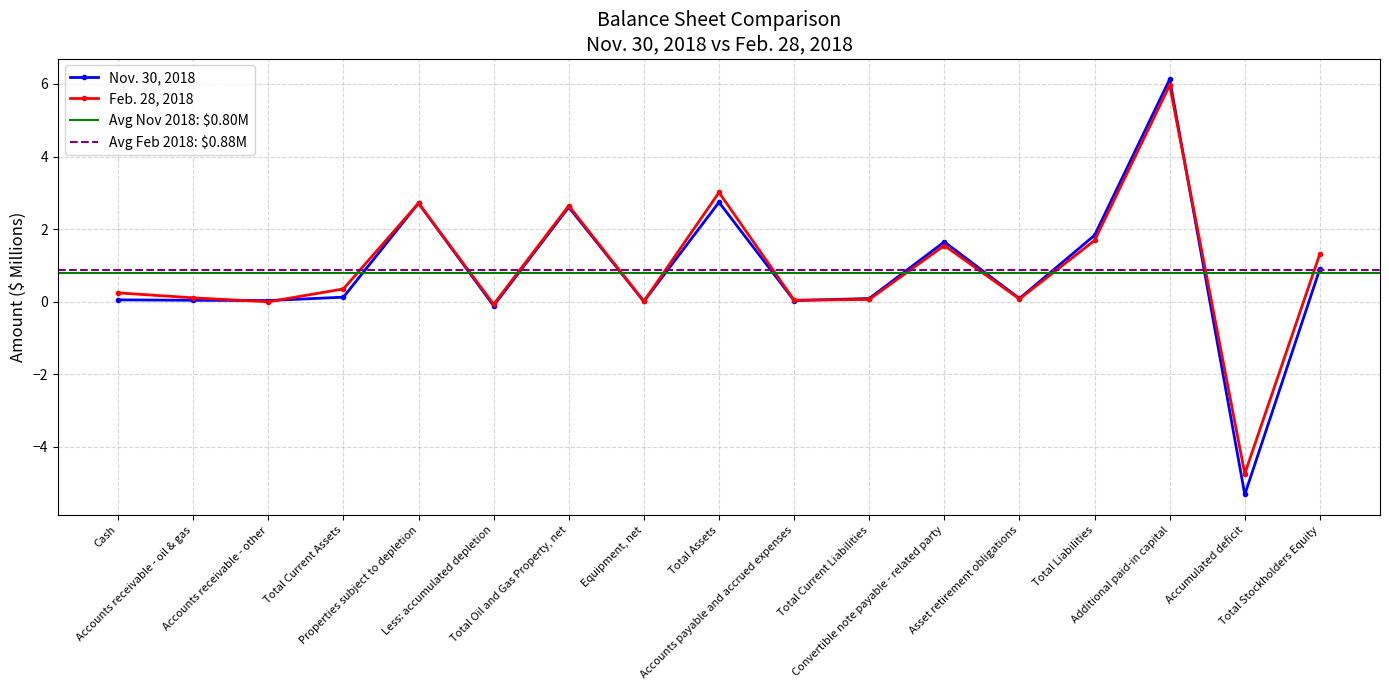

Reading left to right, list all the values displayed in this chart.

Nov. 30, 2018: 0.1	0.0	0.0	0.1	2.7	-0.1	2.6	0.0	2.7	0.0	0.1	1.6	0.1	1.8	6.1	-5.3	0.9
Feb. 28, 2018: 0.2	0.1	0.0	0.4	2.7	-0.1	2.6	0.0	3.0	0.0	0.1	1.6	0.1	1.7	6.0	-4.7	1.3